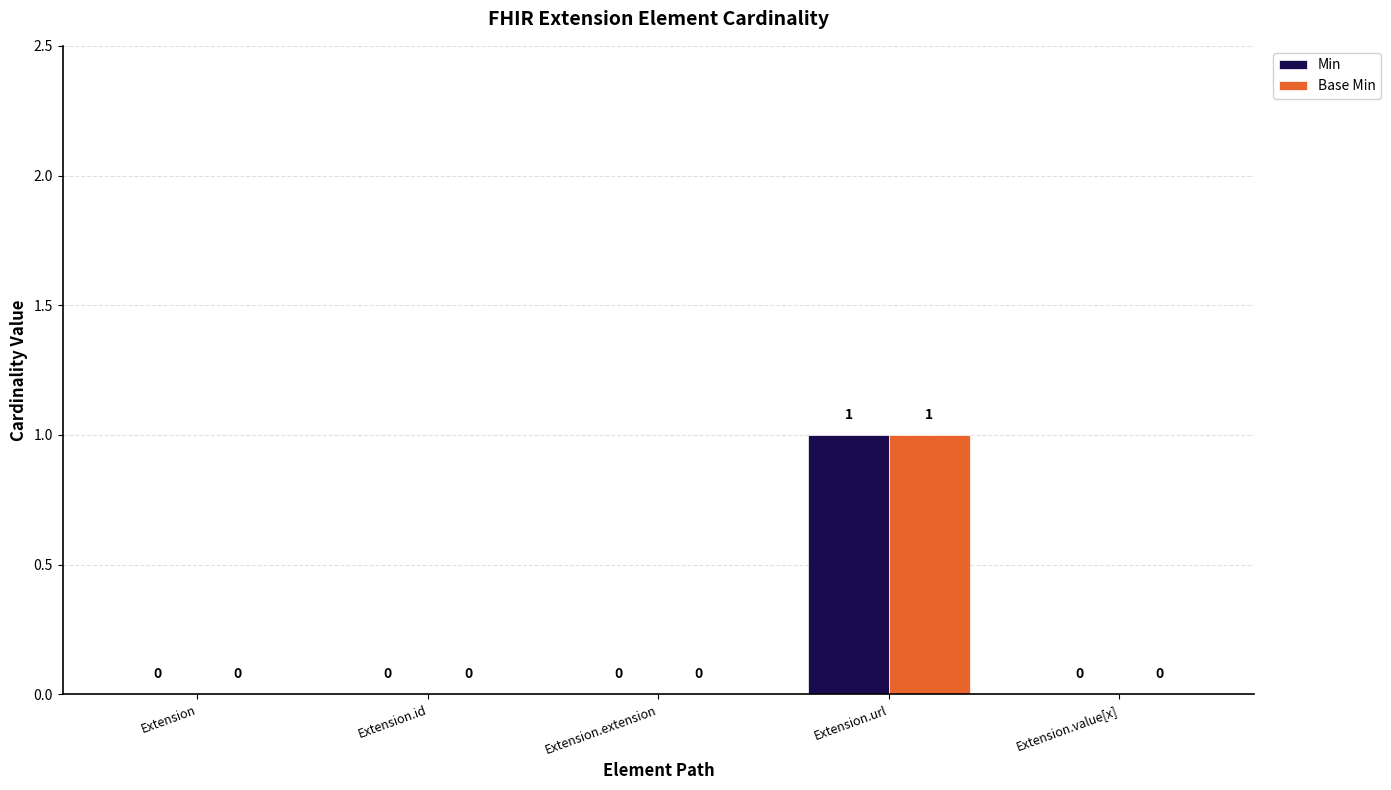

How many groups of bars are there?

5